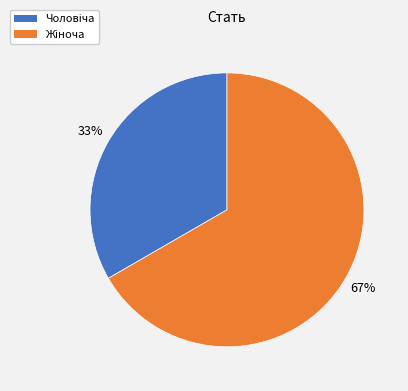

How many slices are in this pie chart?

2